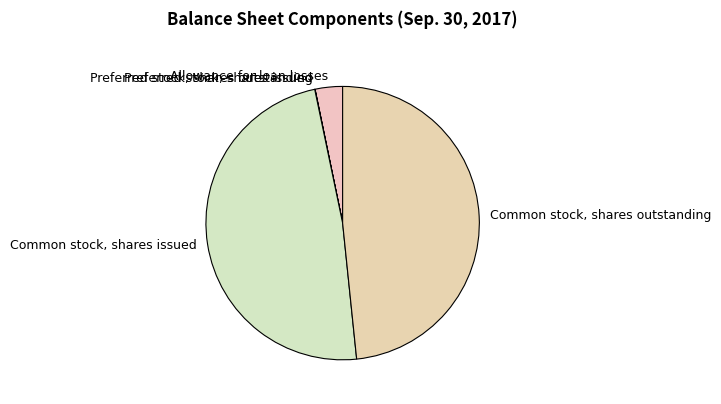

Is there any slice that represents more than half of the pie?

No